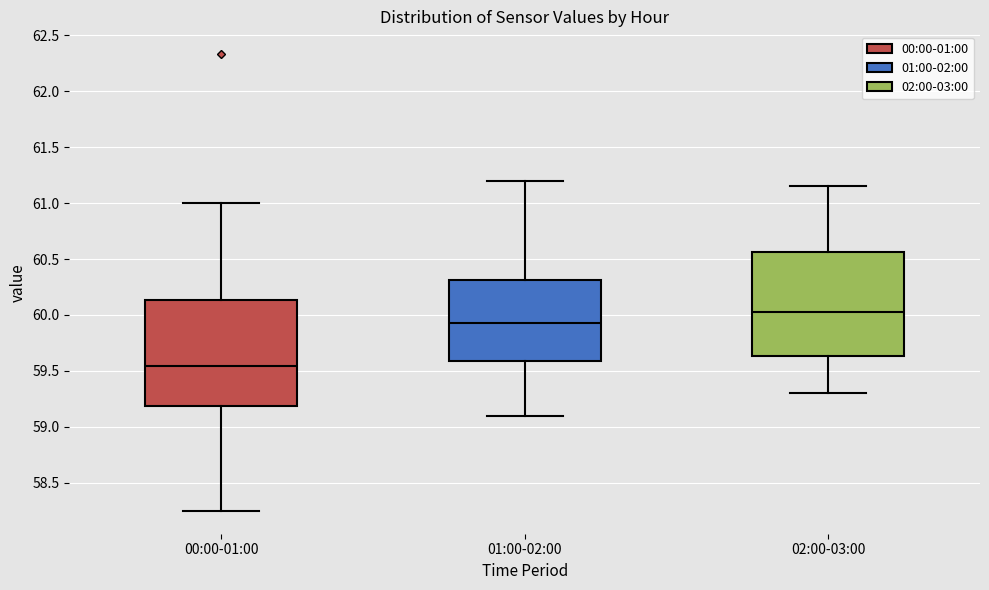

Reading left to right, transcribe this box plot: for each box, give where its median line is, the range the box spans, and where its two whiskers end, as read against the y-axis. The values are not printed on the chart, so give them approximately, as read against the axis.

00:00-01:00: median 59.55, box 59.20 to 60.15, whiskers 58.25 to 61.00
01:00-02:00: median 59.95, box 59.60 to 60.30, whiskers 59.10 to 61.20
02:00-03:00: median 60.05, box 59.65 to 60.55, whiskers 59.30 to 61.15